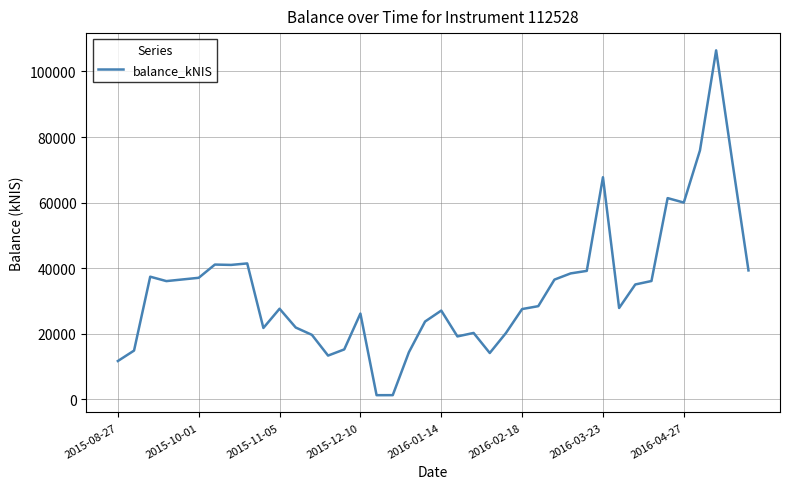

What is the difference between the maximum and minimum values?

105117.0